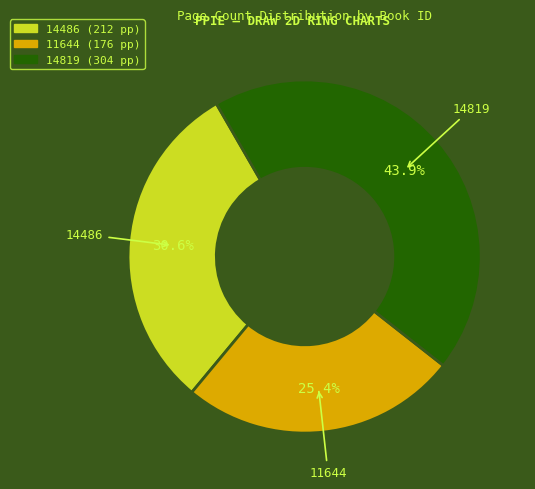

What is the smallest slice in the pie chart?

11644